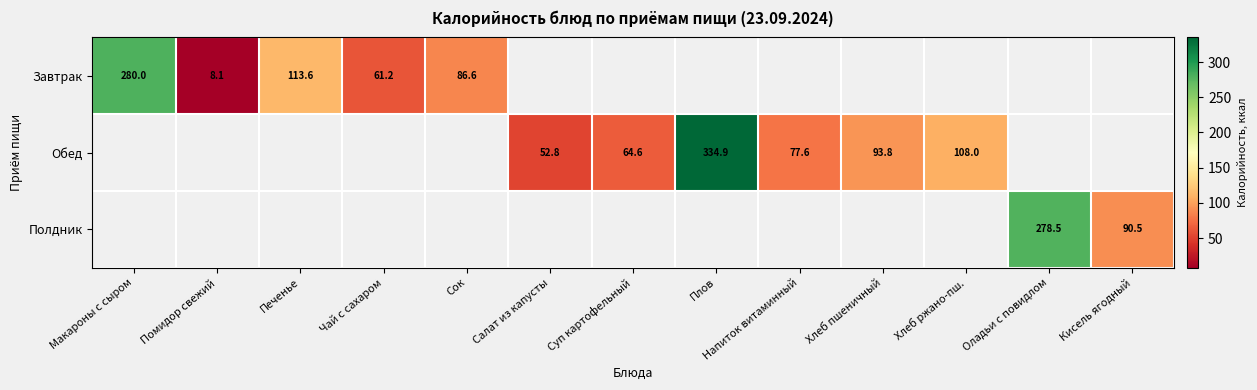

What is the smallest value displayed?

8.1